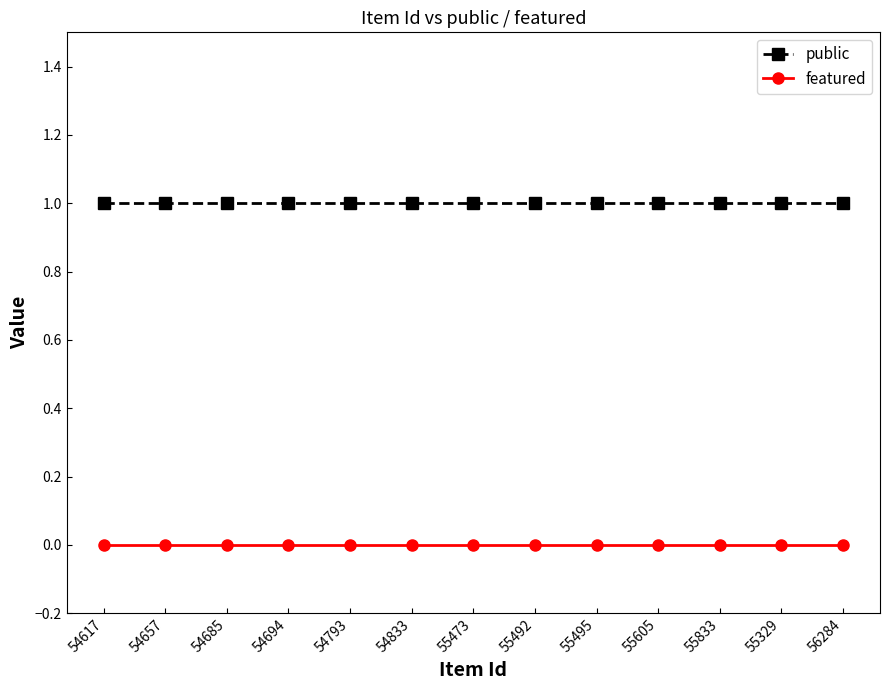

True or false: featured has a value of 0 at 55833.

True